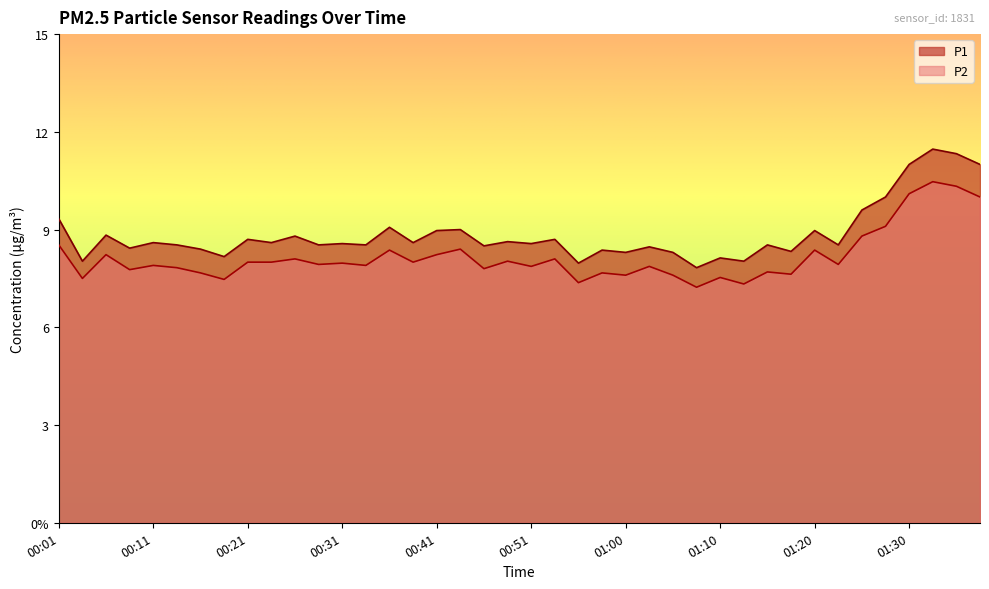

What is the label of the 34th point from the right?

00:16